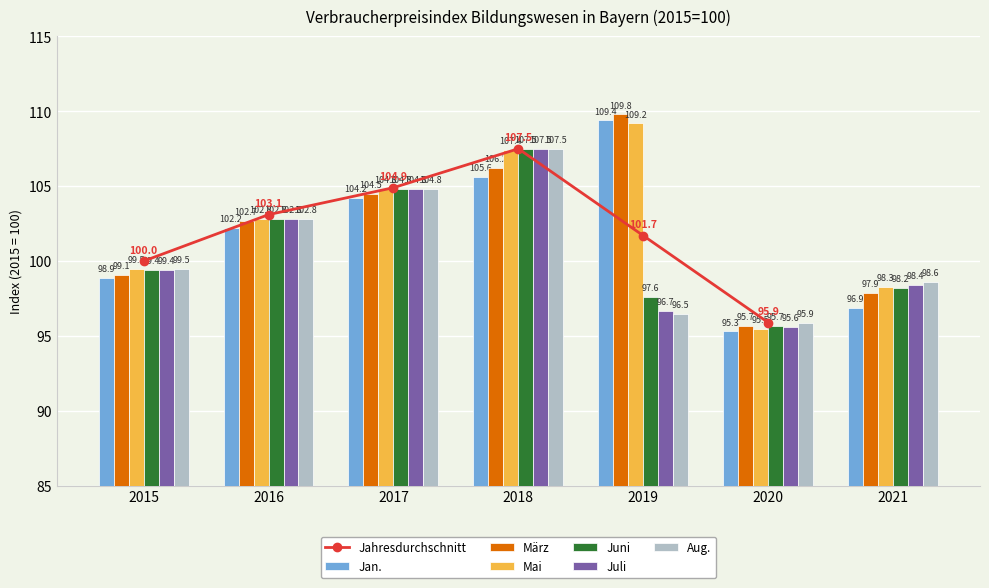

At which label does Aug. first exceed 99?

2015